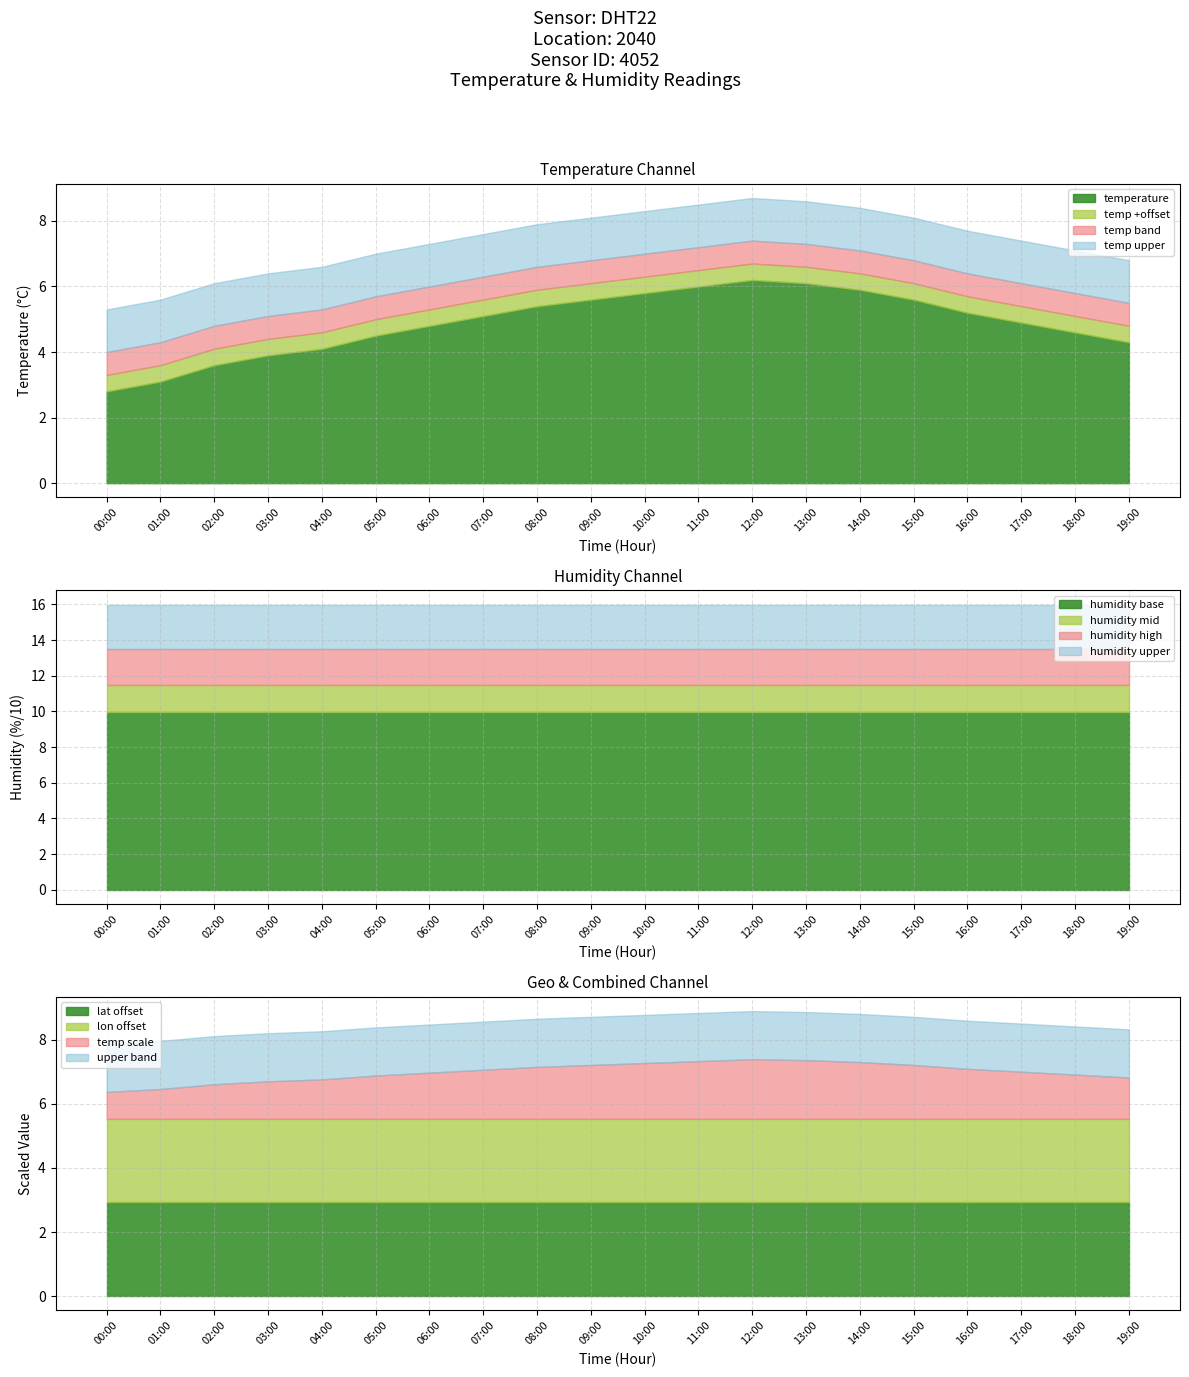

At which label does temperature reach its minimum?

00:00